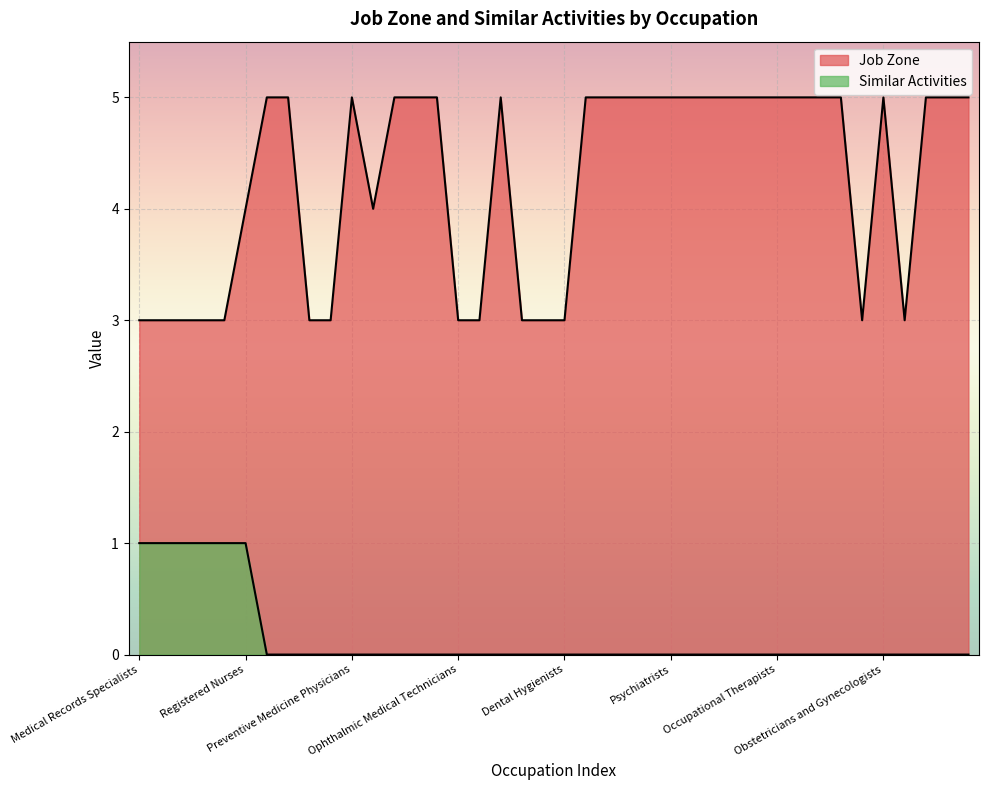

Between Art Therapists and Pediatric Surgeons, which series saw the biggest shift?

Job Zone